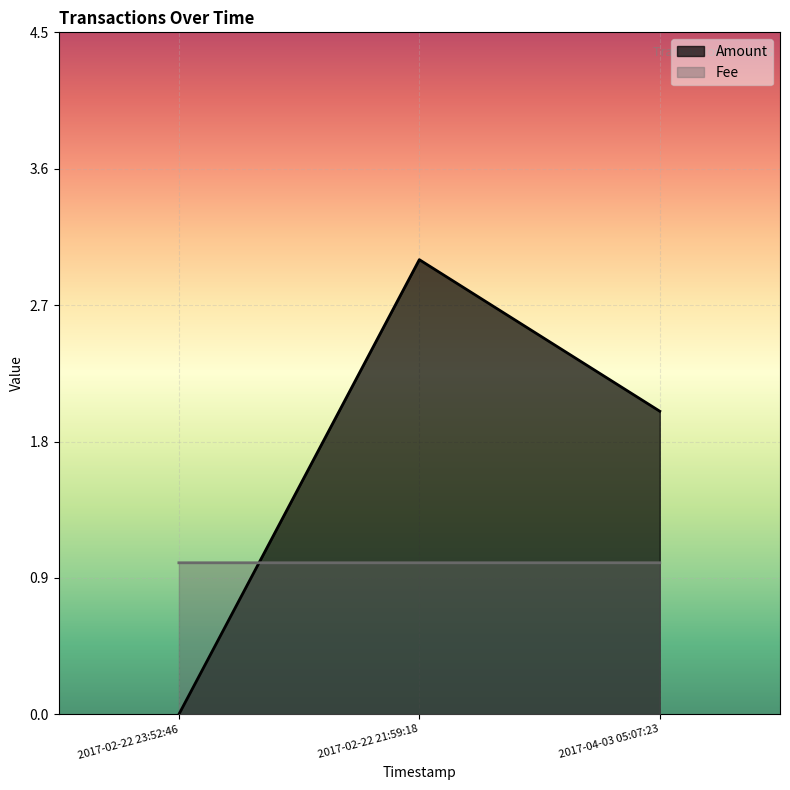

What position from the left is 2017-02-22 21:59:18?

2